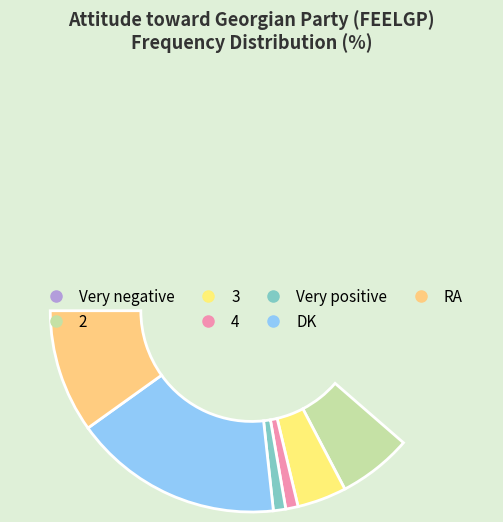

How many segments does this pie chart have?

7